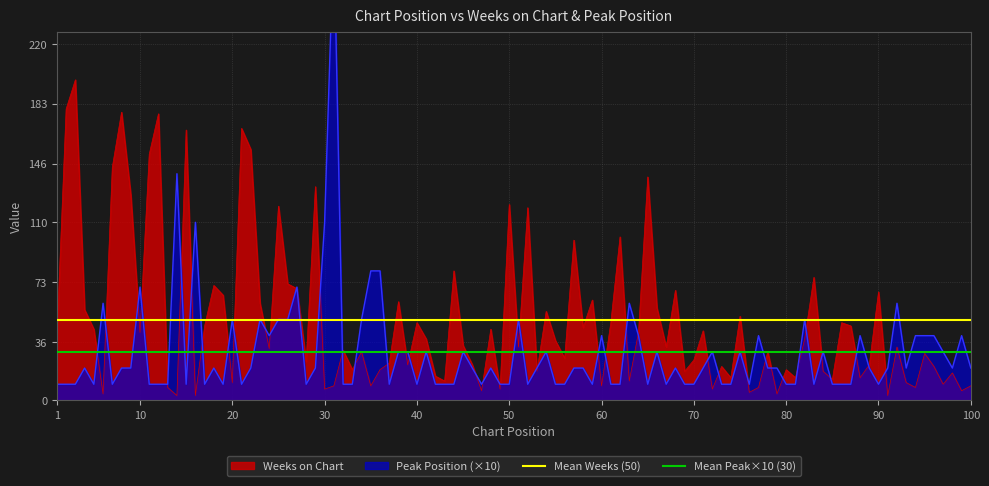

True or false: Weeks on Chart has a value of 43 at 70.

False